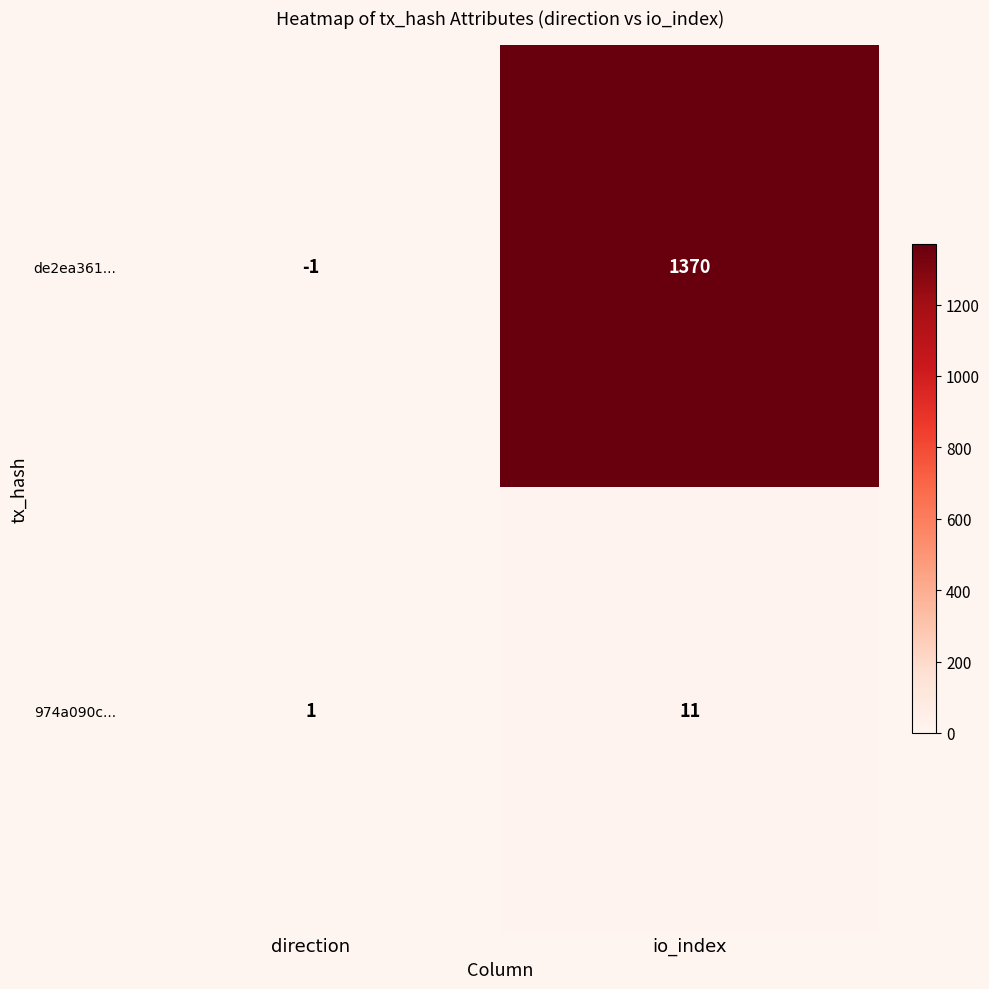

What is the sum of the de2ea361... values at io_index and direction?

1369